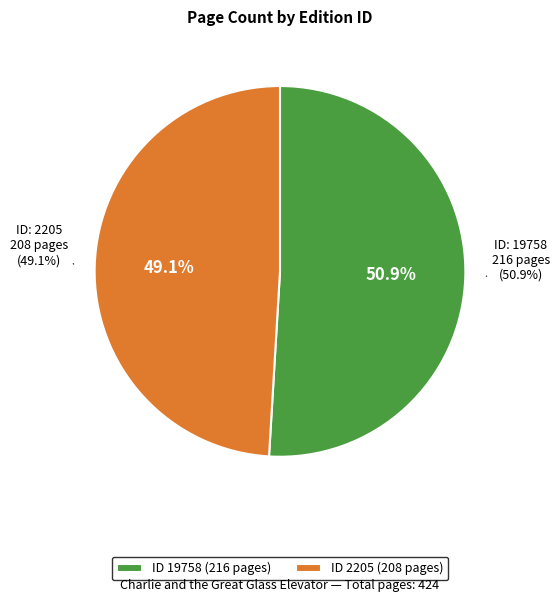

What is the ratio of the value at 19758 to the value at 2205?

1.0